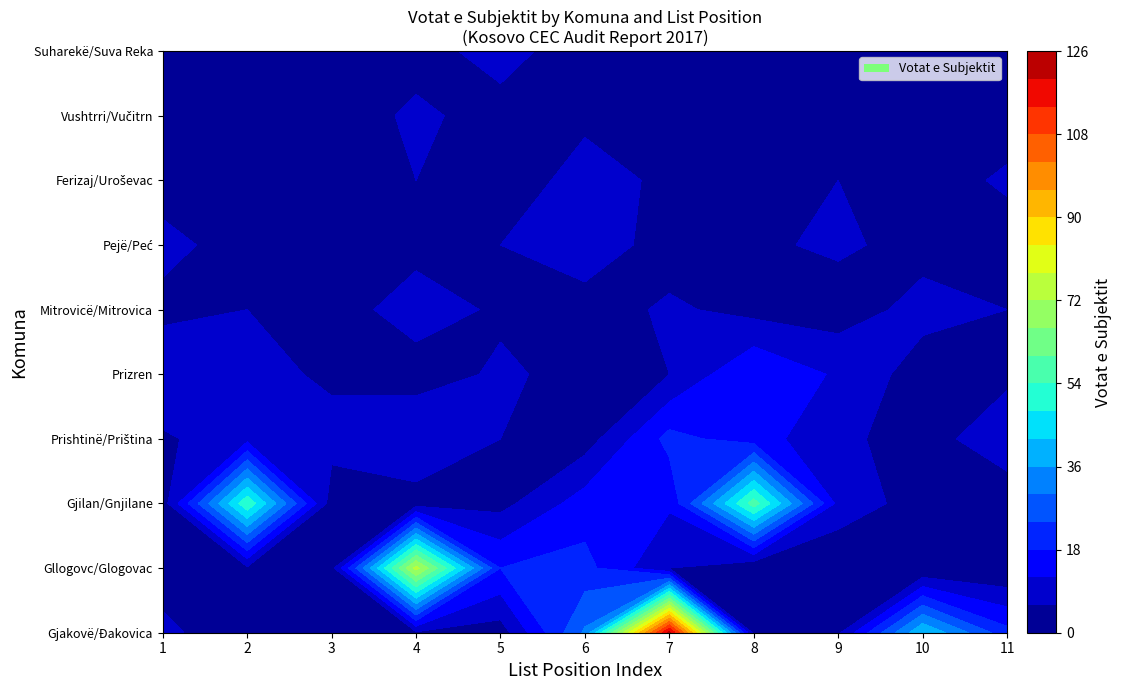

What is the average value of the Suharekë/Suva Reka series?

5